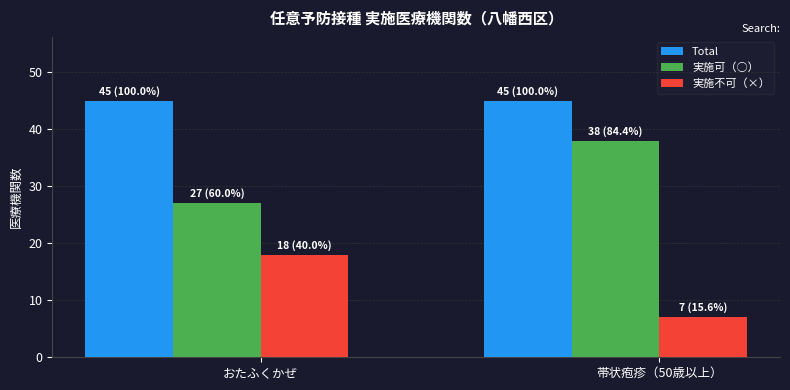

How many bars are there in each group?

3